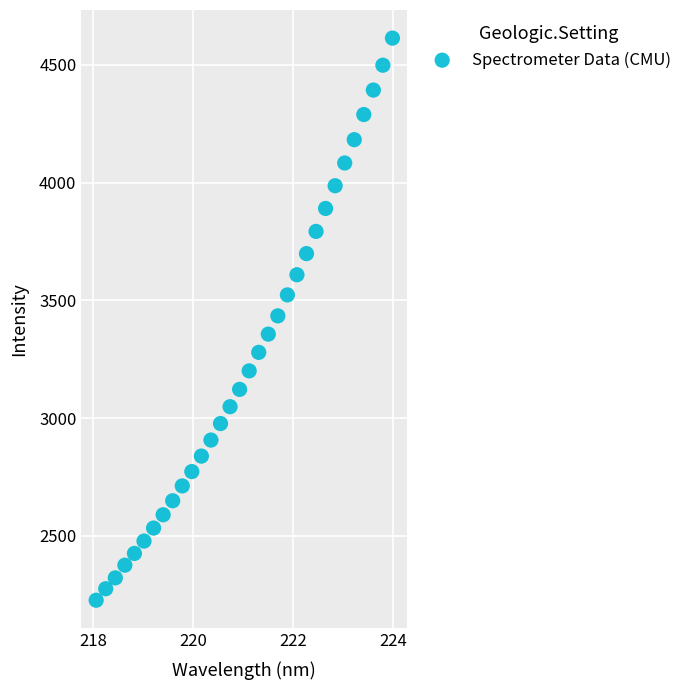

What is the range of Y values (max minus min)?

2387.4